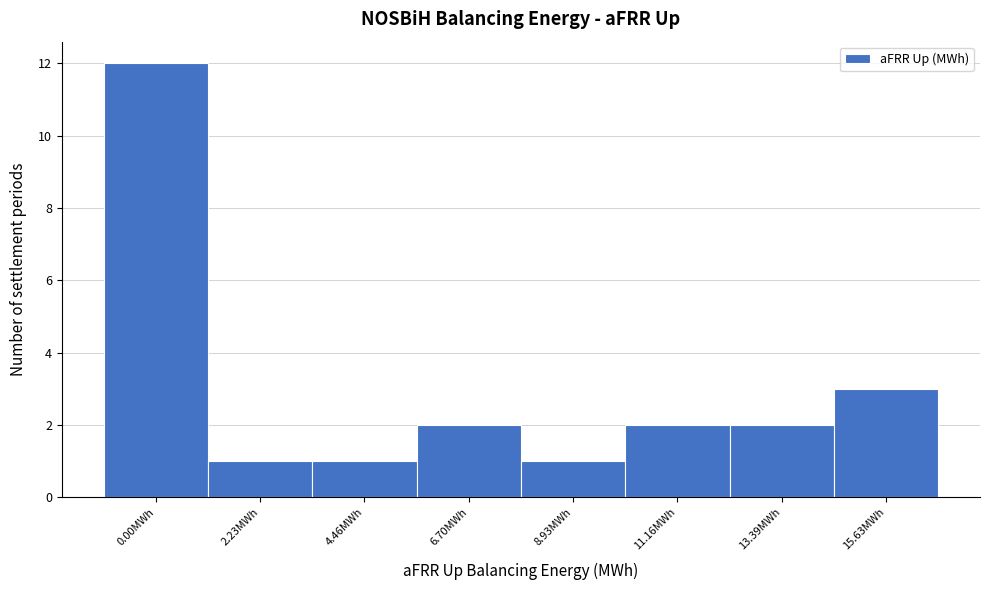

Reading right to left, list all the values displayed in this chart.

3	2	2	1	2	1	1	12